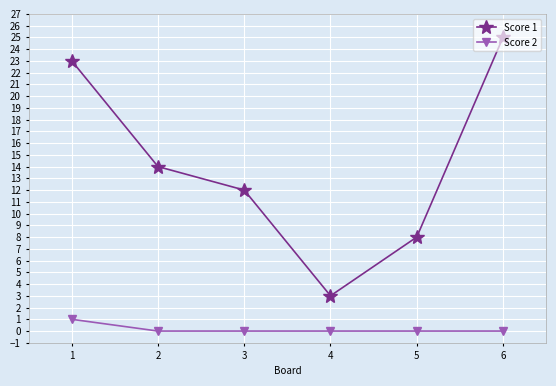

What is the highest value of the Score 2 series?

1